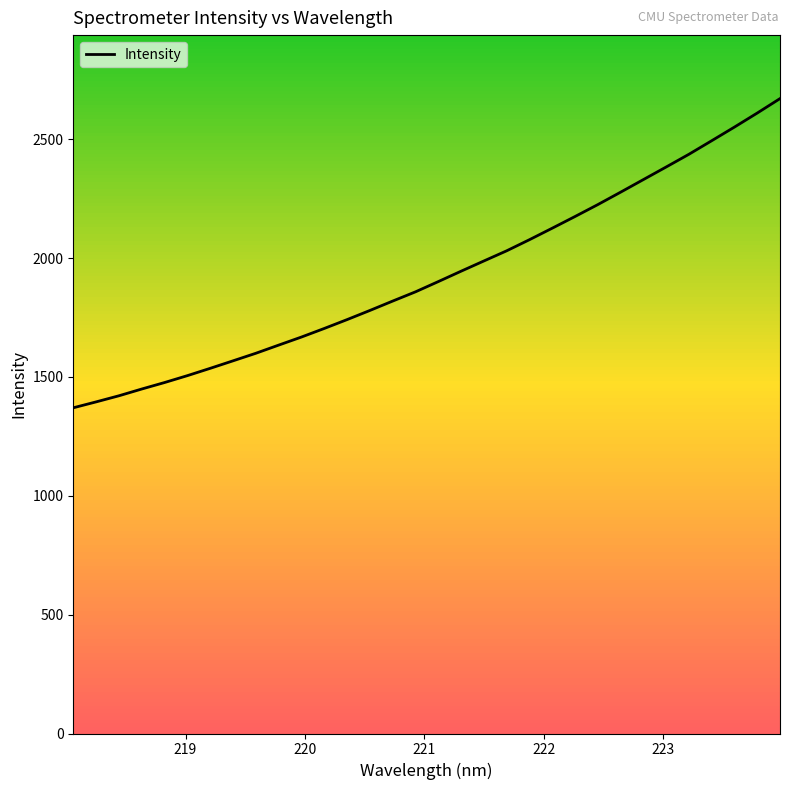

What is the minimum value shown in the chart?

1370.4